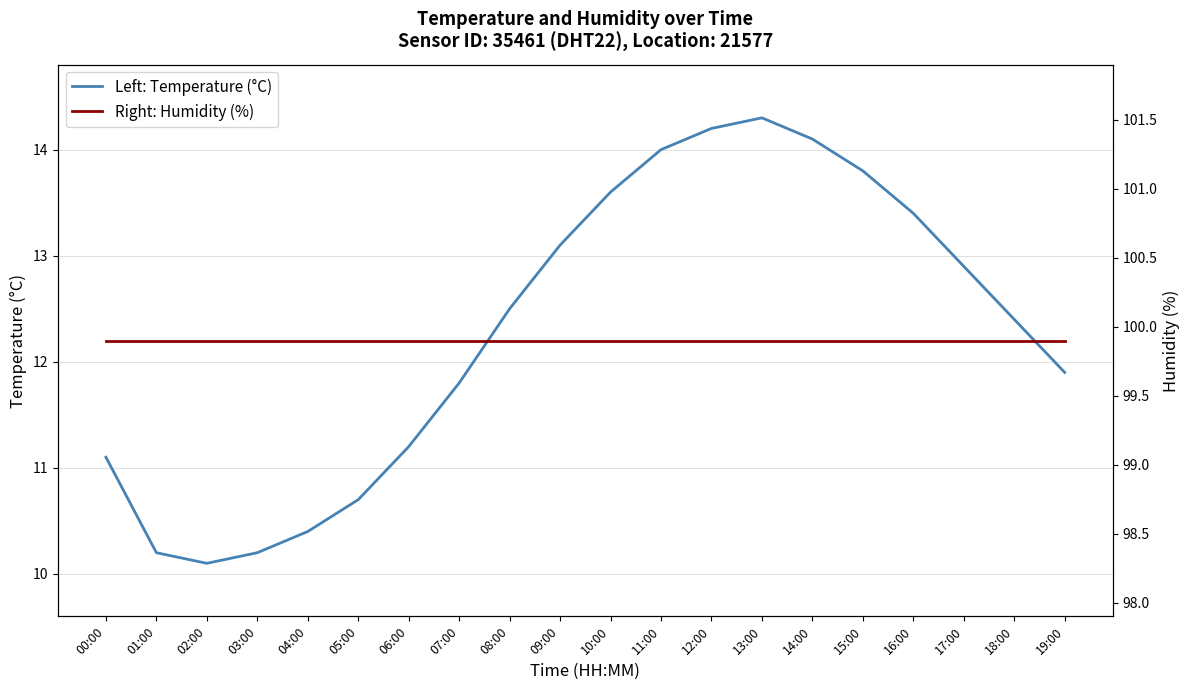

Reading left to right, what are all the values shown in this chart?

Left: Temperature (°C): 11.1	10.2	10.1	10.2	10.4	10.7	11.2	11.8	12.5	13.1	13.6	14.0	14.2	14.3	14.1	13.8	13.4	12.9	12.4	11.9
Right: Humidity (%): 99.9	99.9	99.9	99.9	99.9	99.9	99.9	99.9	99.9	99.9	99.9	99.9	99.9	99.9	99.9	99.9	99.9	99.9	99.9	99.9